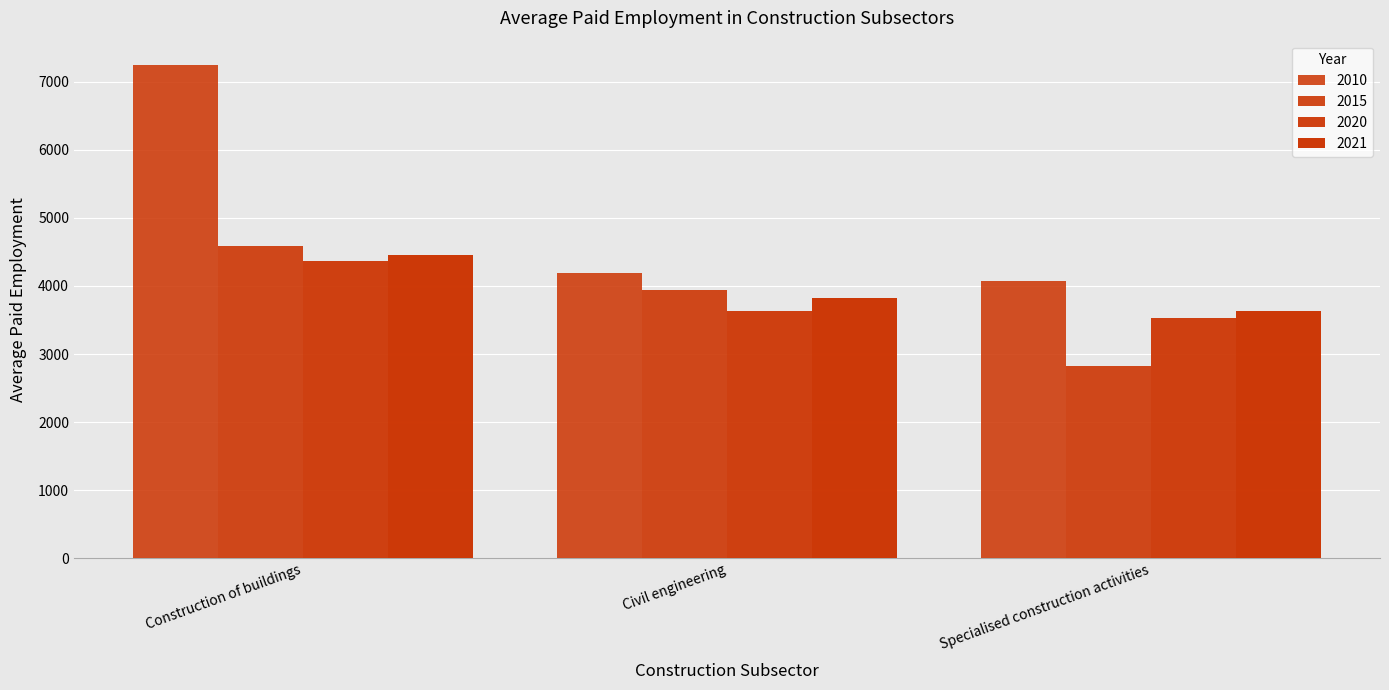

What is the highest value of the 2020 series?

4362